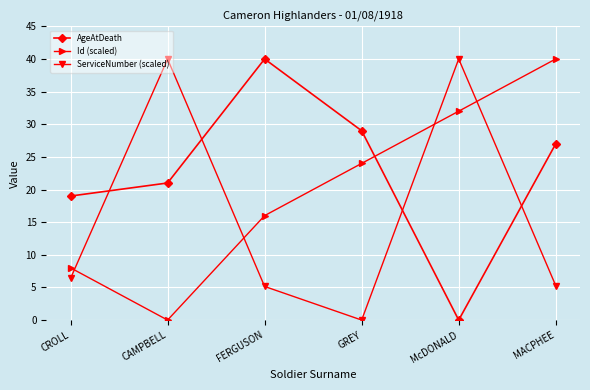

True or false: AgeAtDeath has a value of 25.9 at FERGUSON.

False